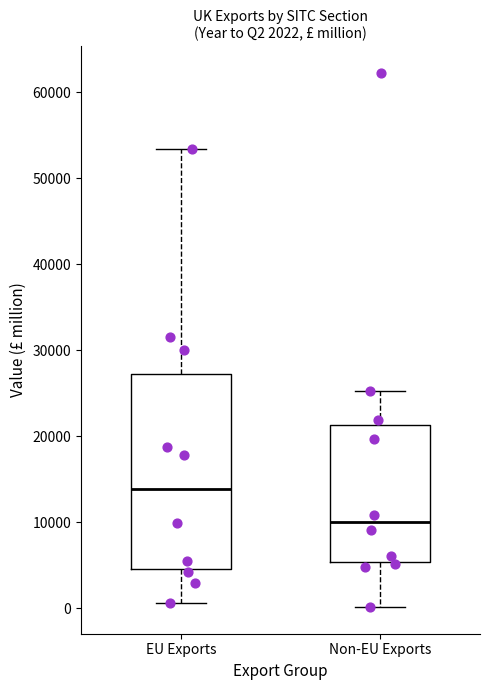

Which box has the highest median line?

EU Exports